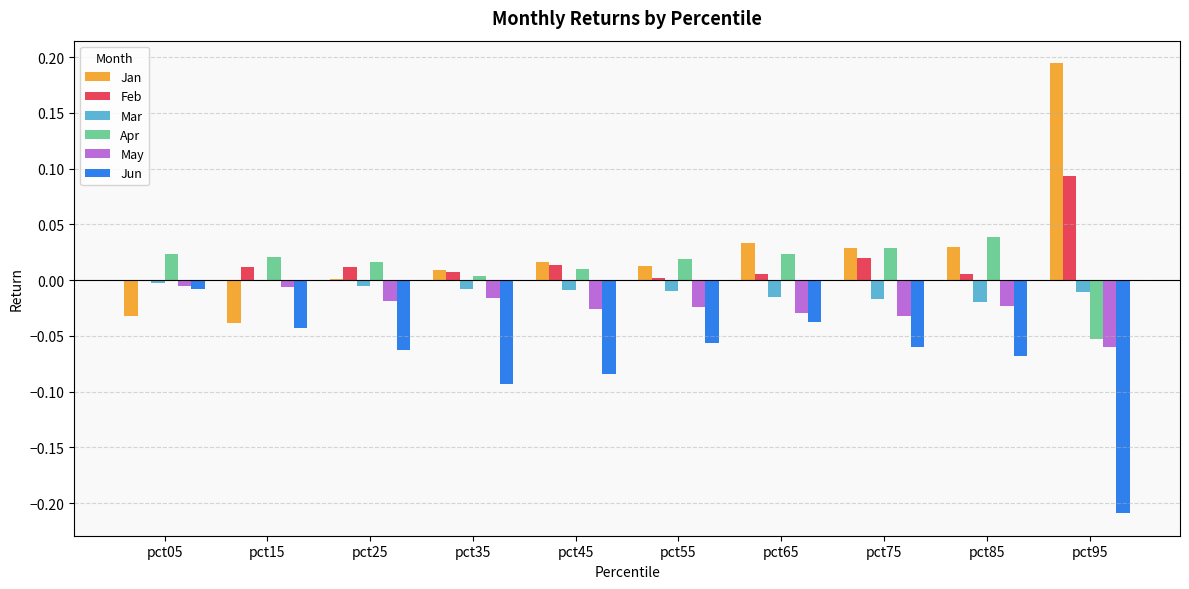

Which category has the highest value across all series?

pct95